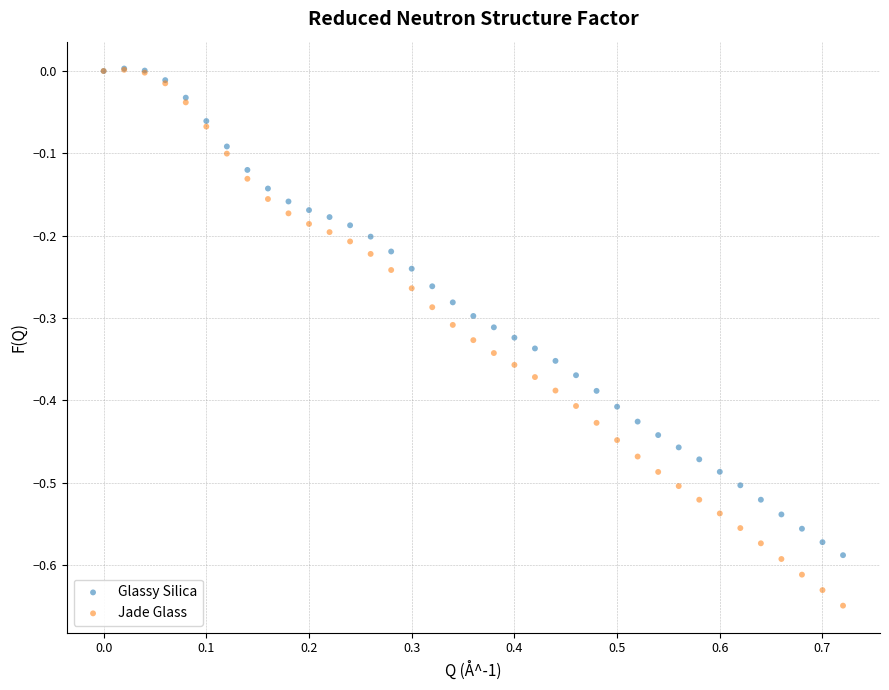

What are all the series names shown in the legend?

Glassy Silica, Jade Glass